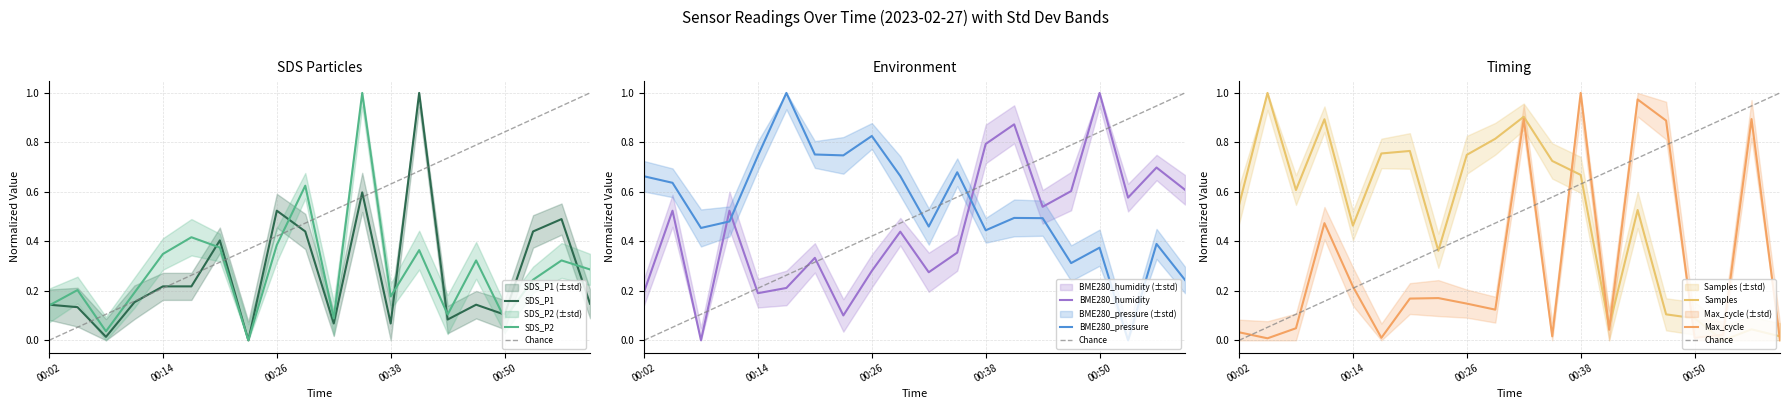

What is the value of the SDS_P1 point at the 14th from the left?

1.0